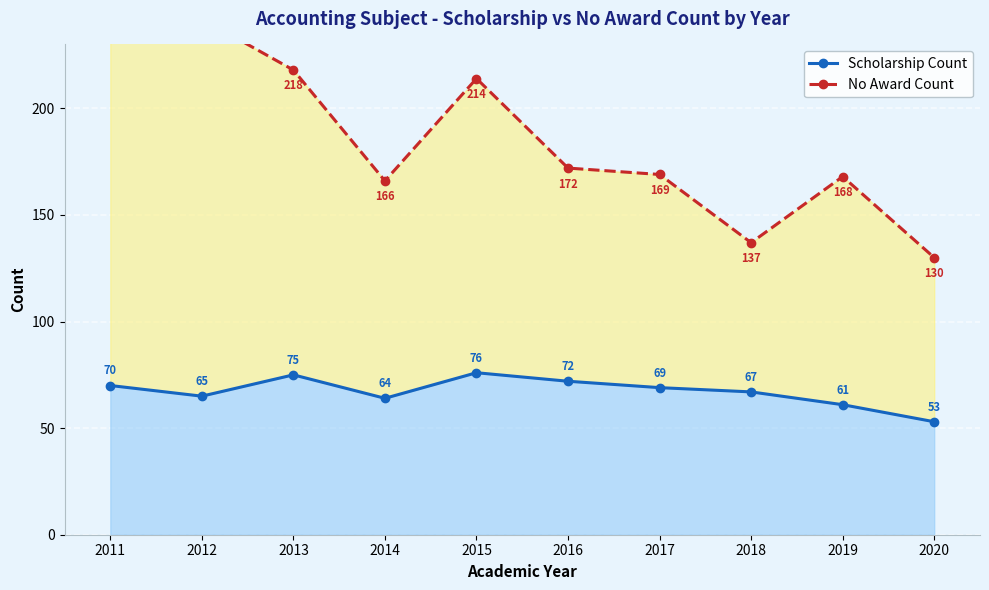

True or false: No Award Count and Scholarship Count cross at least once.

False